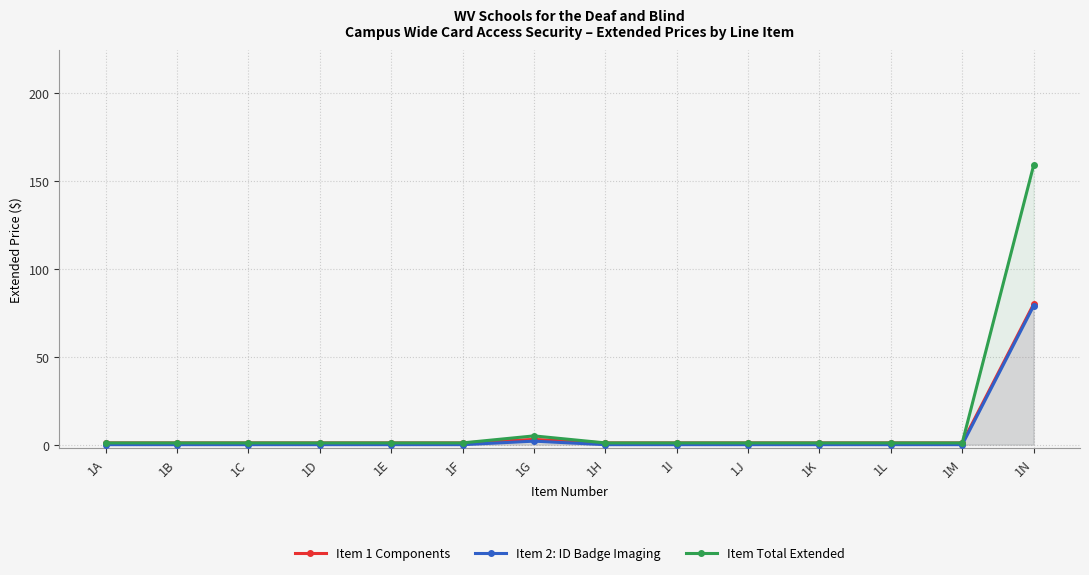

How many lines are shown in the chart?

3